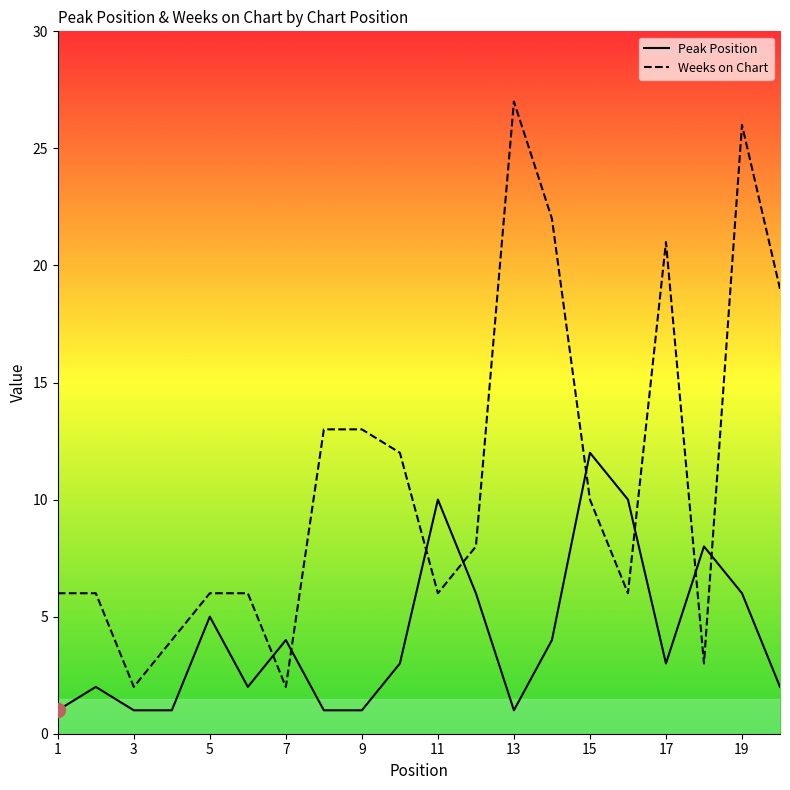

How many values in the Peak Position series are below 3?

9